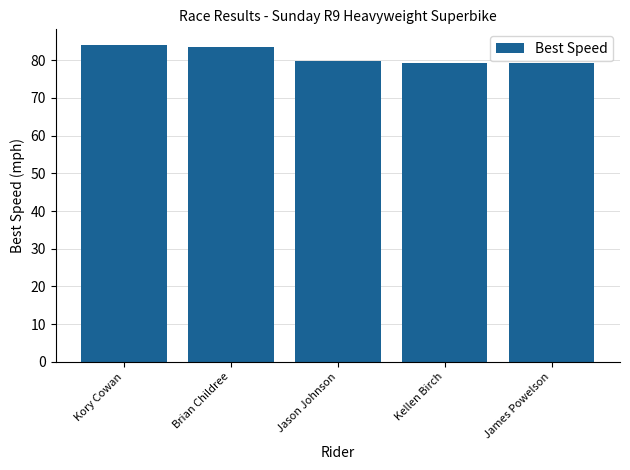

Is it true that the value at James Powelson is 53.0?

False